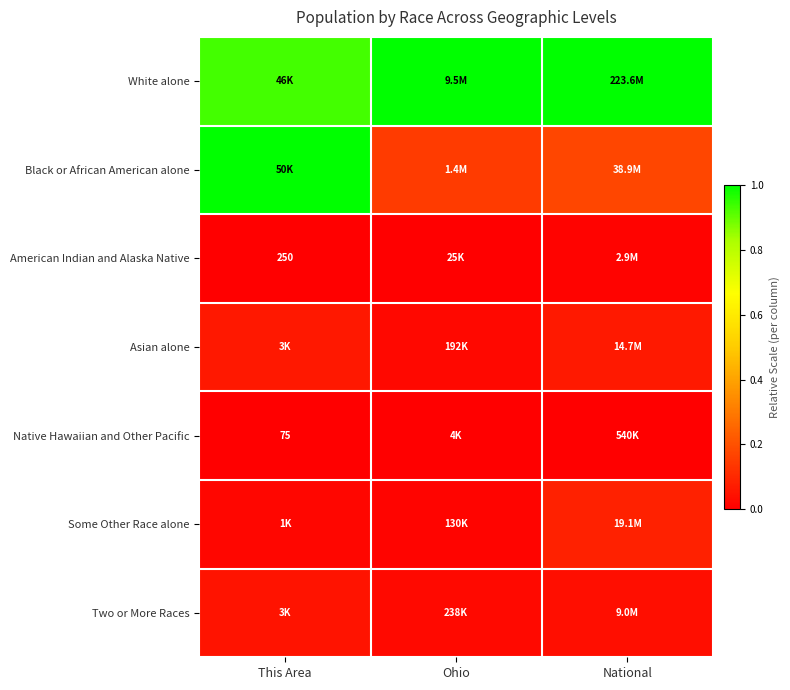

True or false: White alone has a value of 1.6 at Ohio.

False